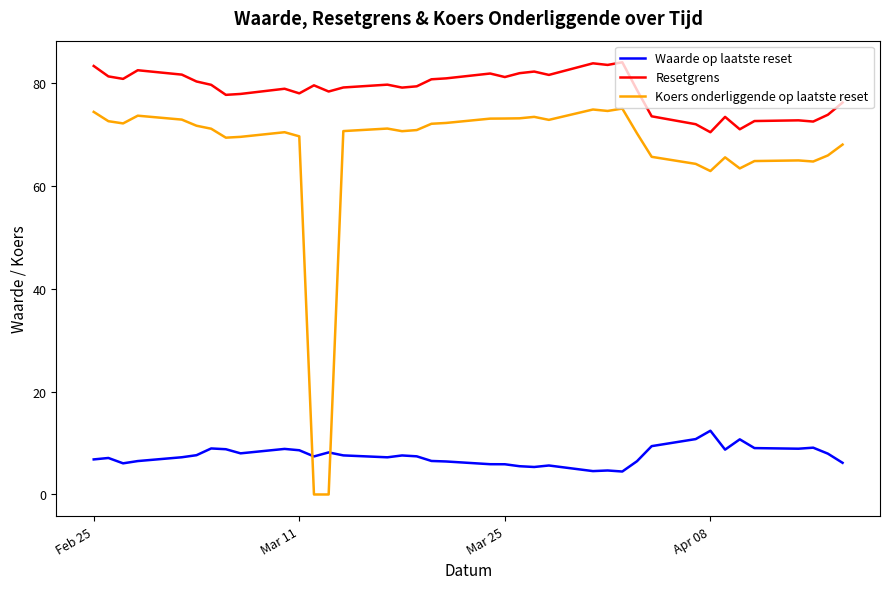

What is the highest value of the Waarde op laatste reset series?

12.4